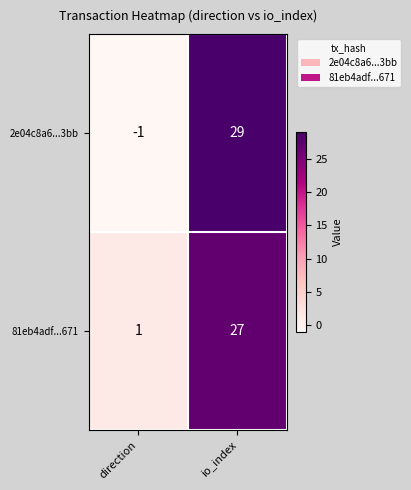

At how many categories does at least one series exceed 28?

1